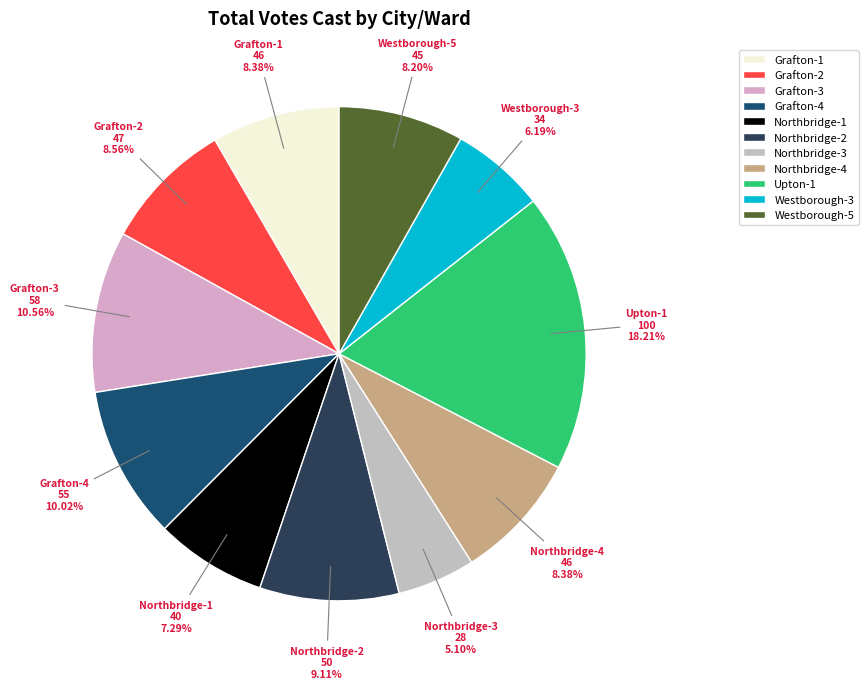

Between Grafton-3 and Northbridge-2, which is larger?

Grafton-3